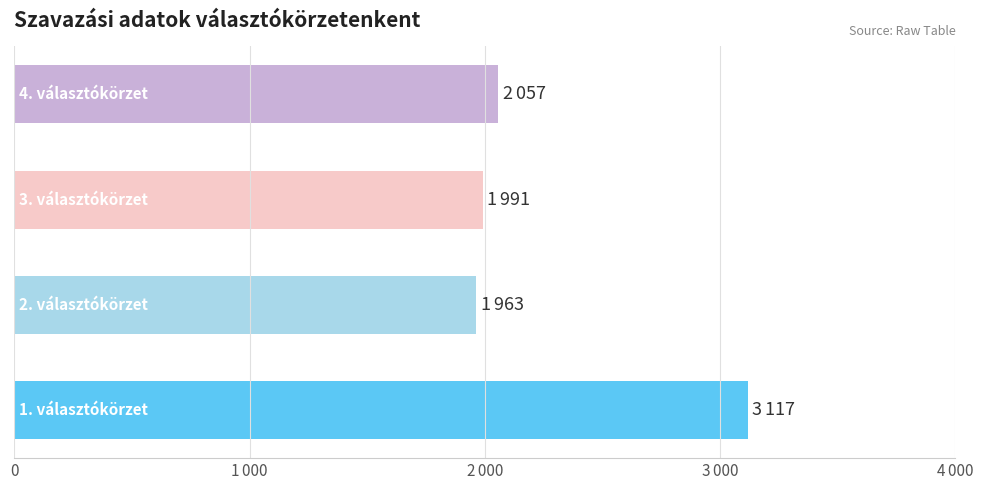

What is the smallest value displayed?

1963